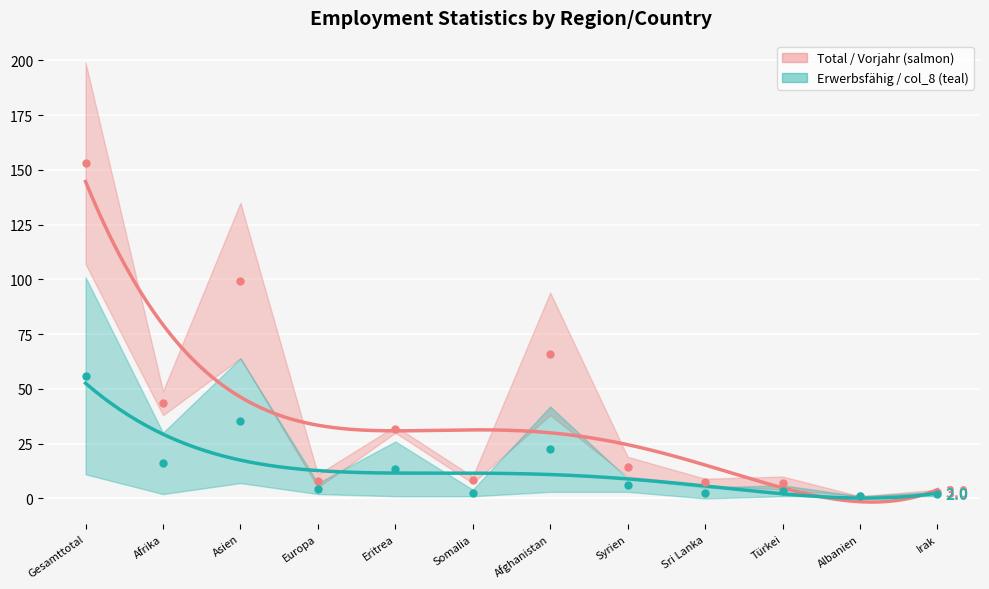

How many data points in Total (col_2) center are above 14?

6